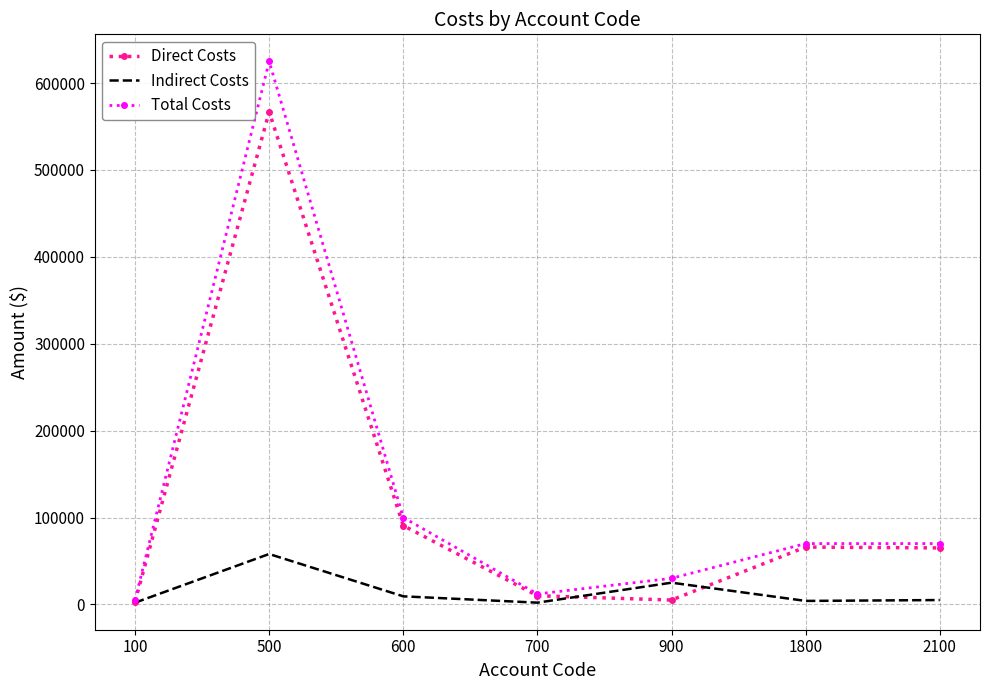

What are all the series names shown in the legend?

Direct Costs, Indirect Costs, Total Costs